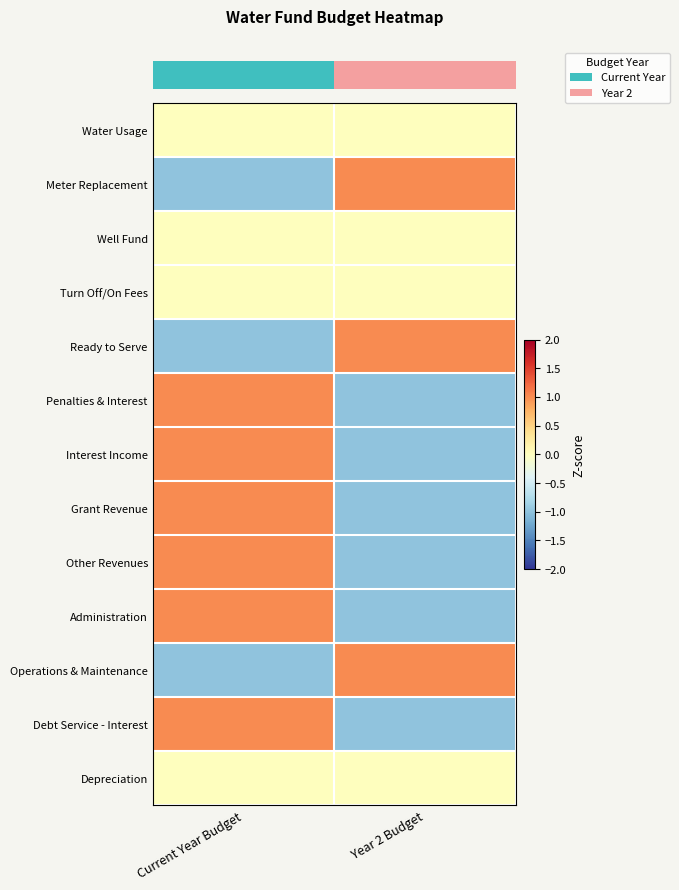

Between Current Year Budget and Year 2 Budget, which is larger?

Current Year Budget